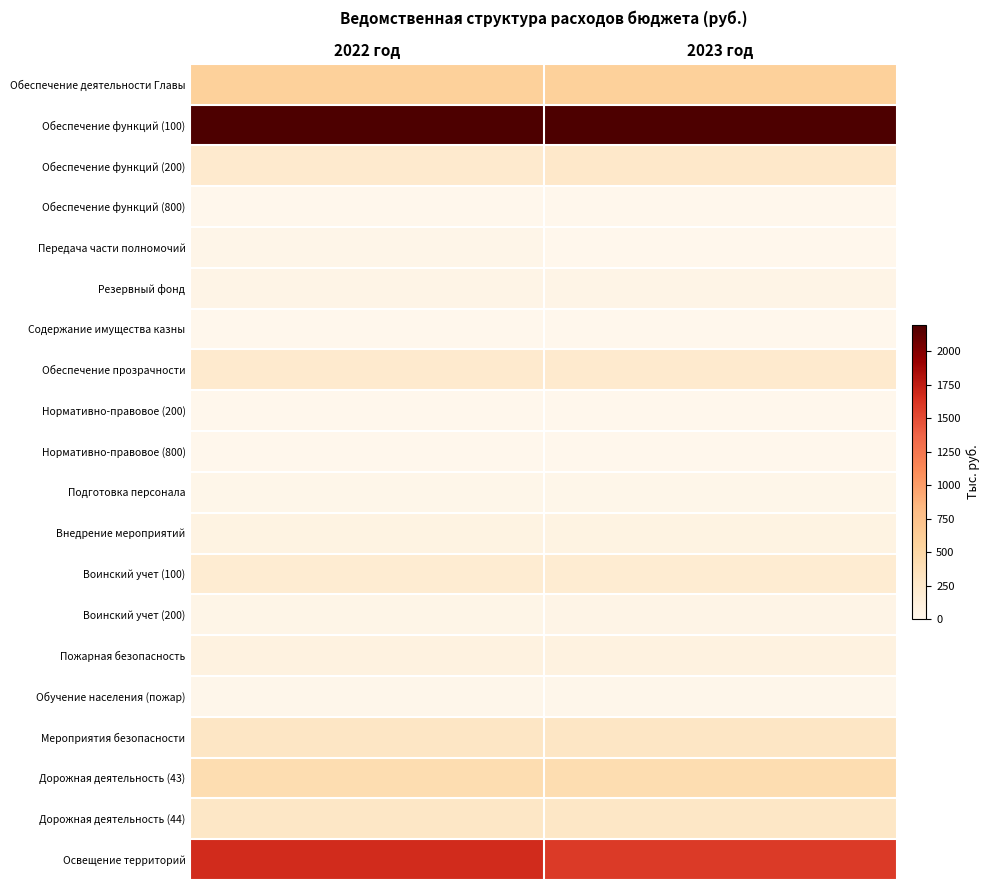

What is the total value across all series at 2022 год?

6448.3